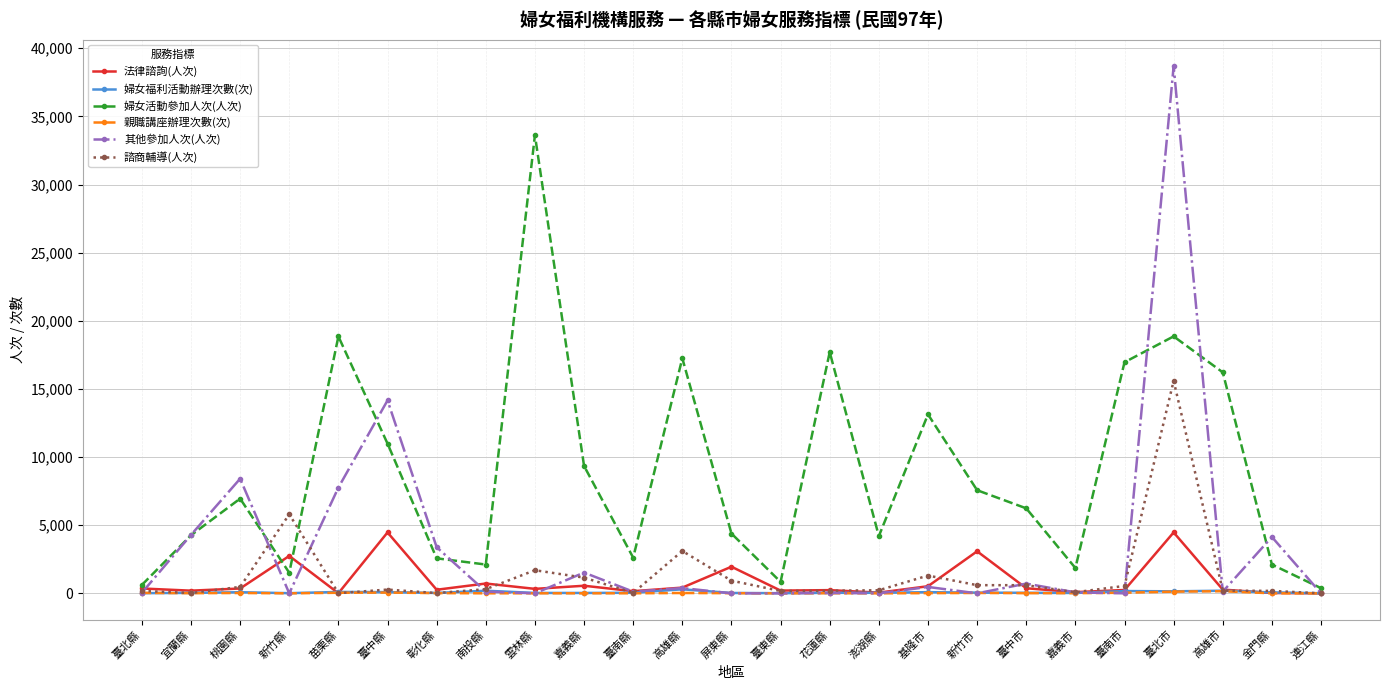

At which category is the sum across all series the highest?

臺北市